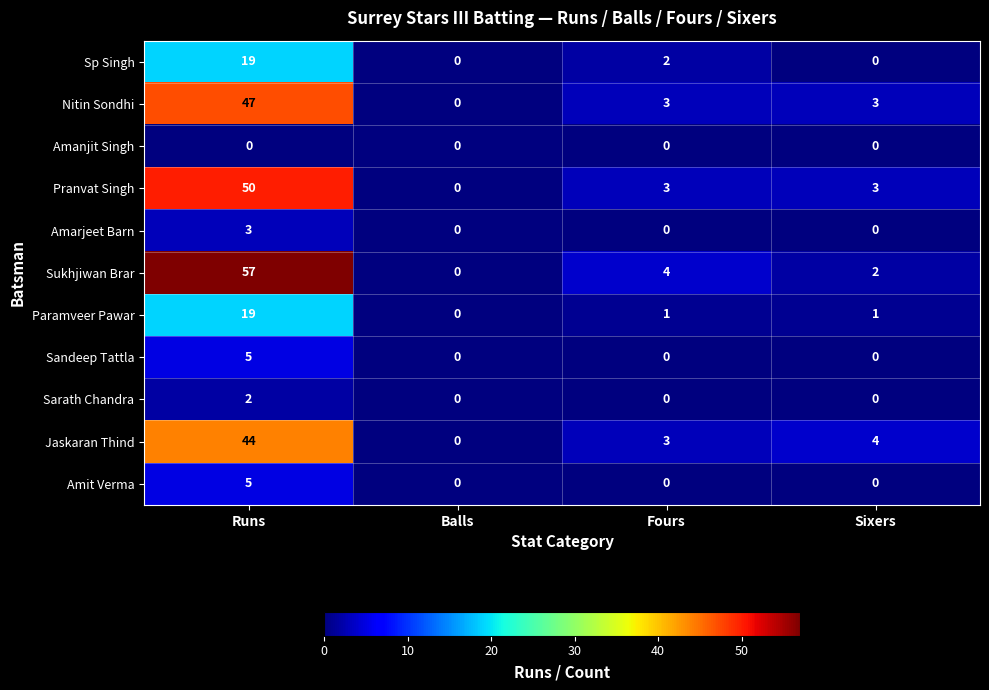

At which category does the chart reach its peak across all series?

Runs